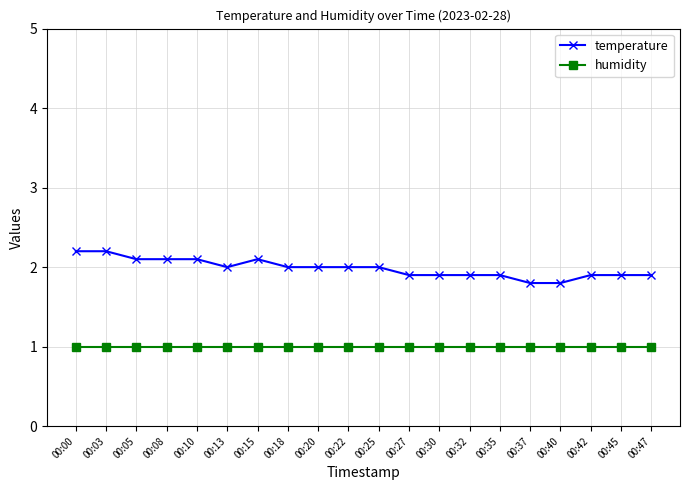

Rank the series by their maximum value, from highest to lowest.

temperature, humidity